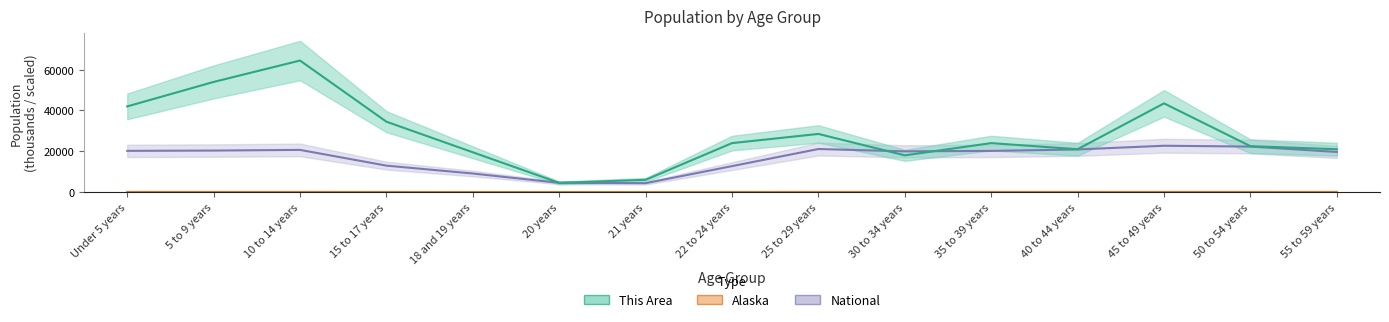

In This Area, how many points are lower than both neighbors (excluding endpoints)?

3